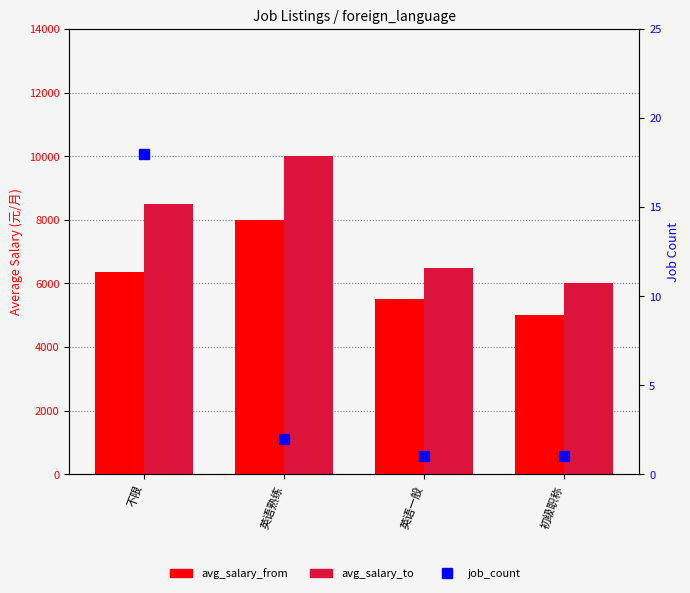

How many data points does each series have?

4